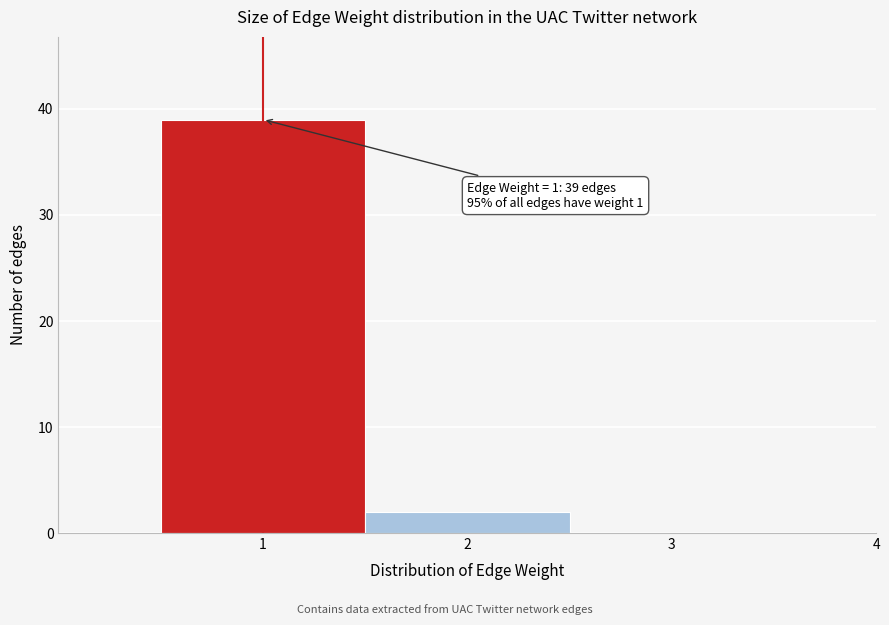

Reading left to right, what are all the values shown in this chart?

1=39	2=2	3=0	4=0